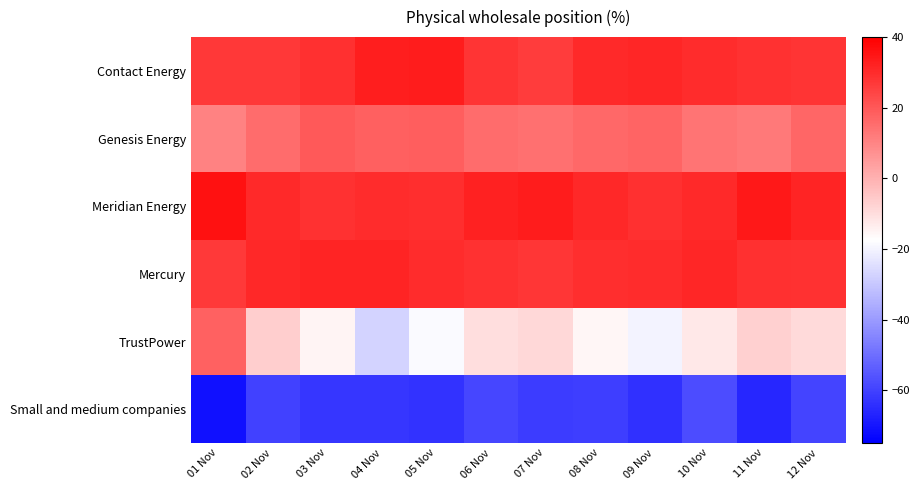

At which category is the sum across all series the highest?

01 Nov